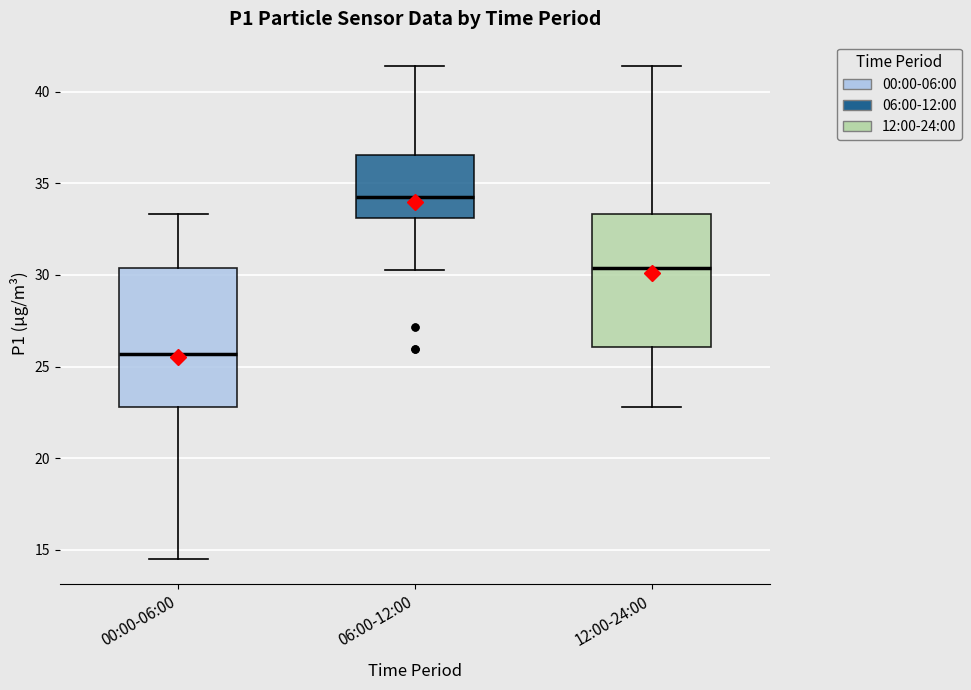

Where does the lower whisker of the box for 06:00-12:00 end on the y-axis? The values are not printed on the chart, so give them approximately, as read against the axis.

30.5